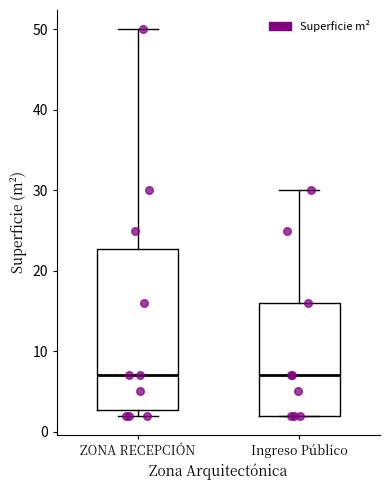

Reading left to right, transcribe this box plot: for each box, give where its median line is, the range the box spans, and where its two whiskers end, as read against the y-axis. The values are not printed on the chart, so give them approximately, as read against the axis.

ZONA RECEPCIÓN: median 7, box 3 to 23, whiskers 2 to 50
Ingreso Público: median 7, box 2 to 16, whiskers 2 to 30